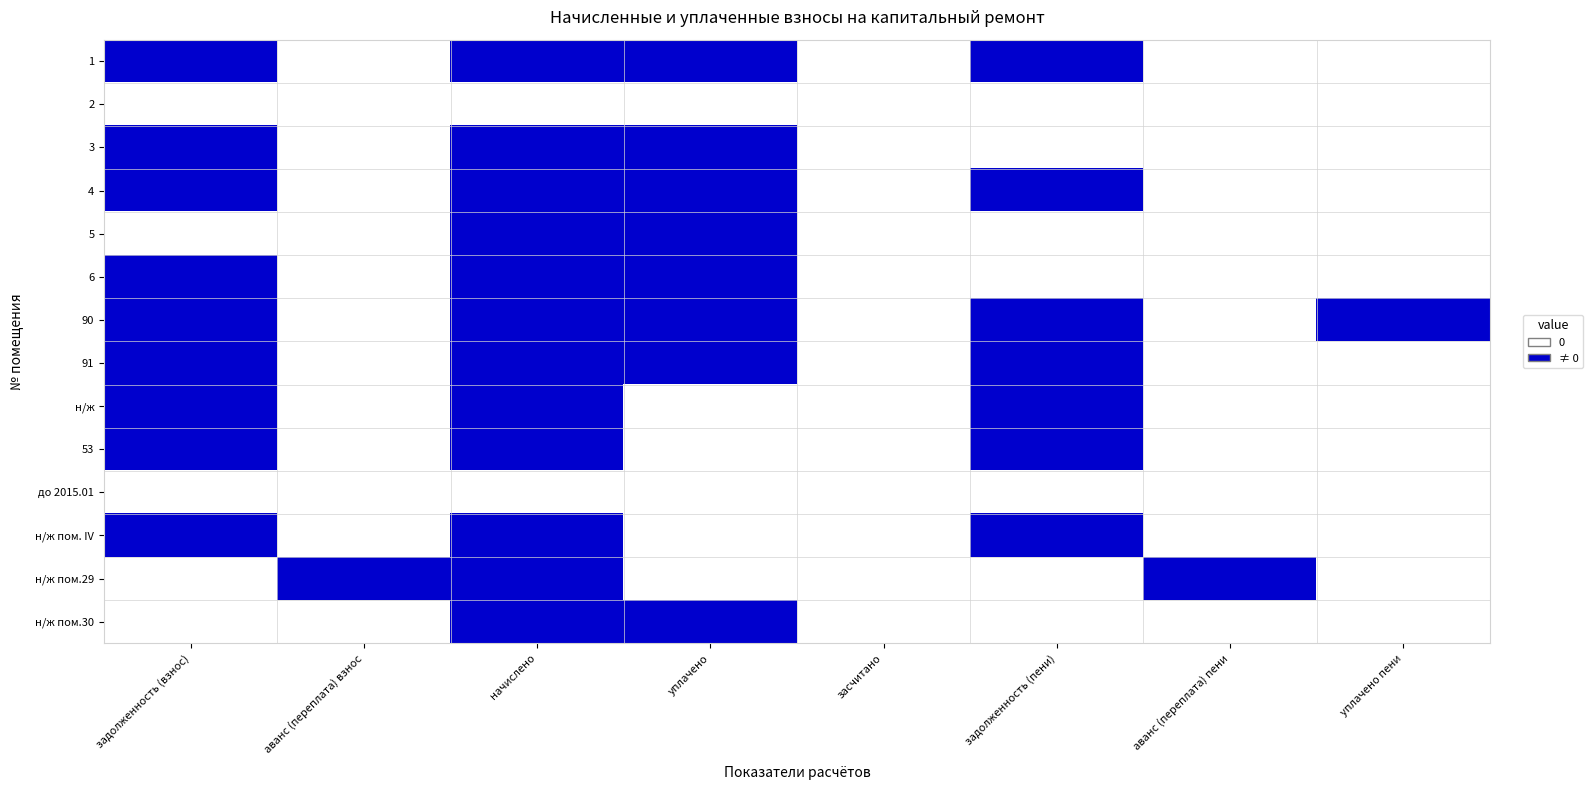

Count the number of data series in this chart.

14